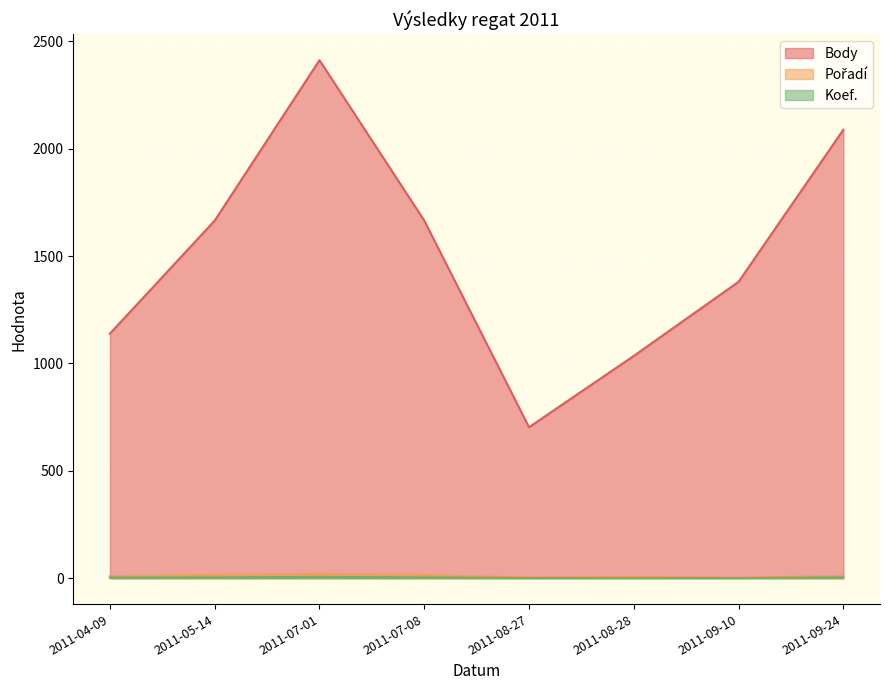

How many interior local valleys does the Body series have?

1